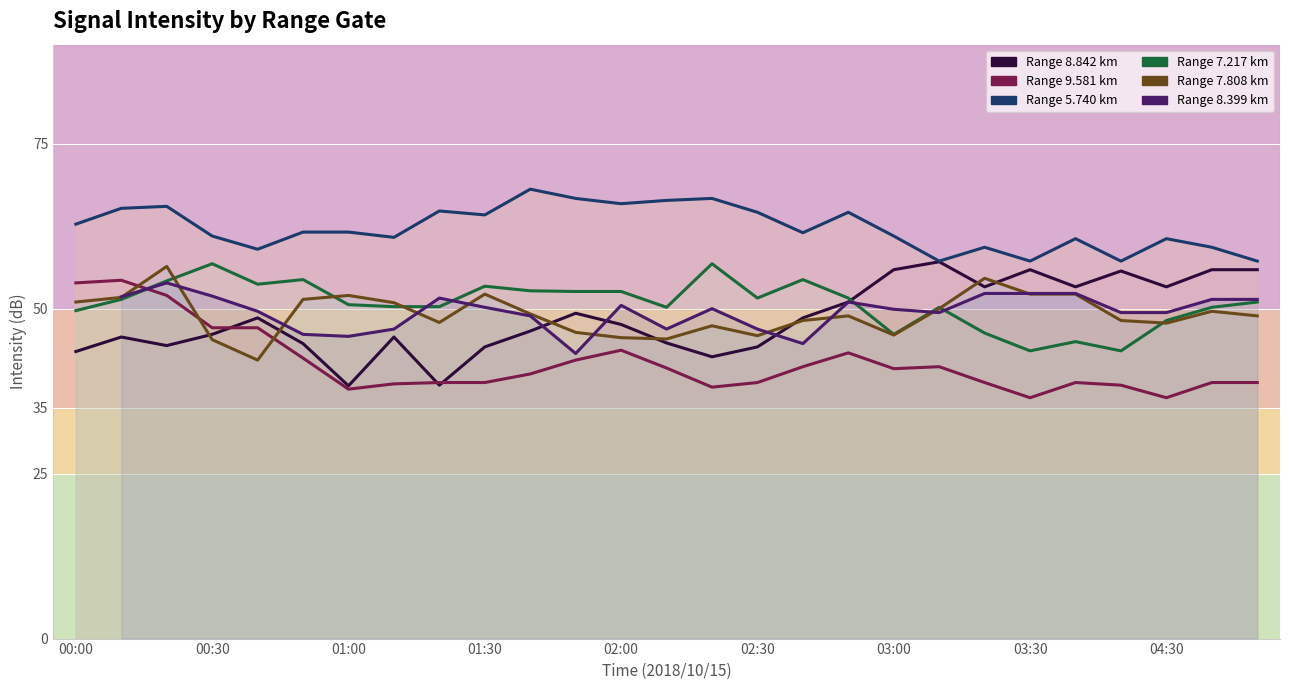

What is the average value of the 7.808 series?

49.2